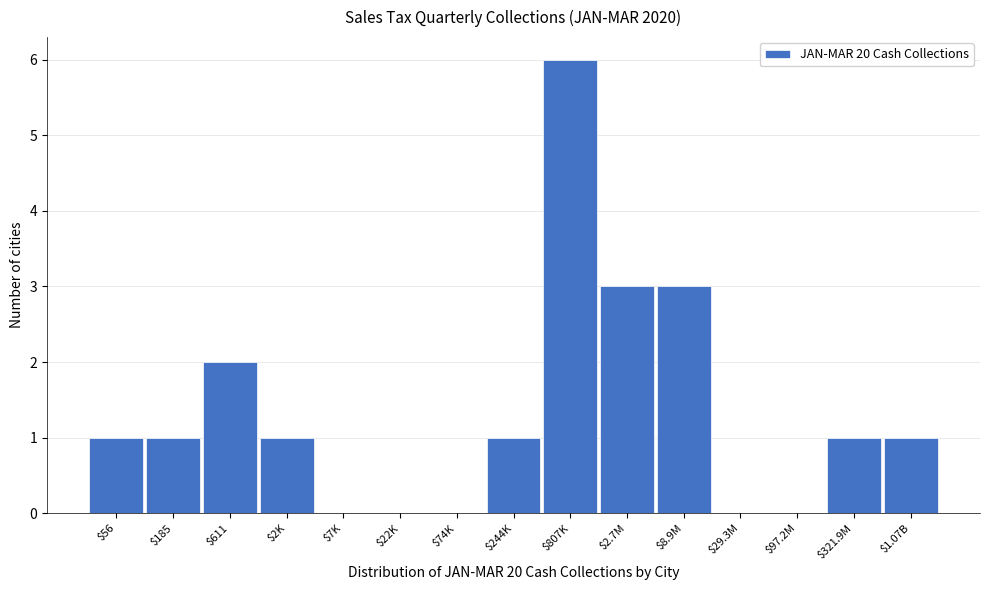

What is the sum of all values?

20